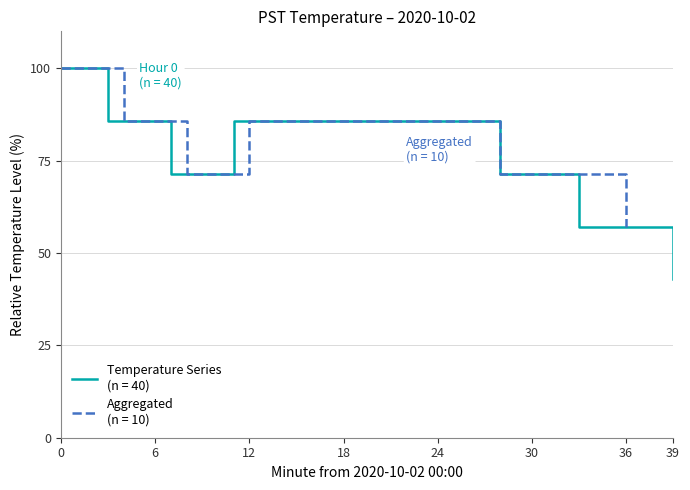

True or false: there are more than 2 points higher than both neighbors.

False